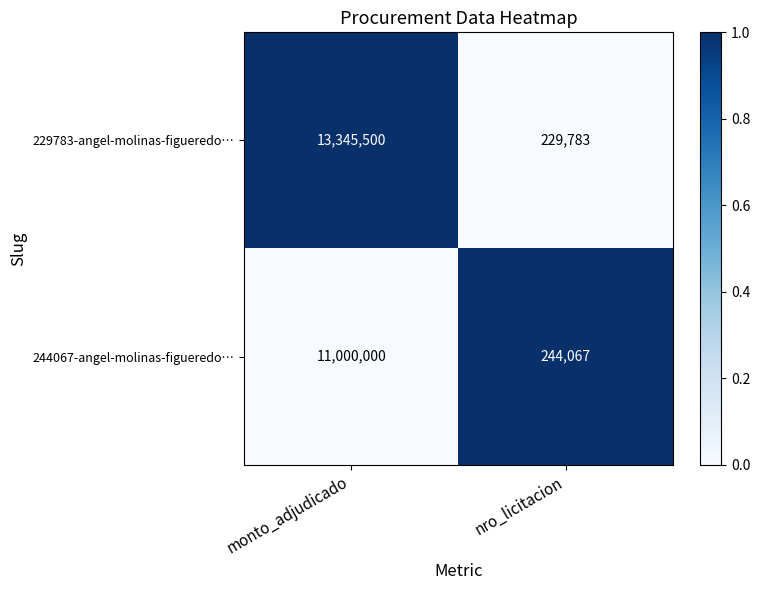

Which category has the lowest value across all series?

nro_licitacion